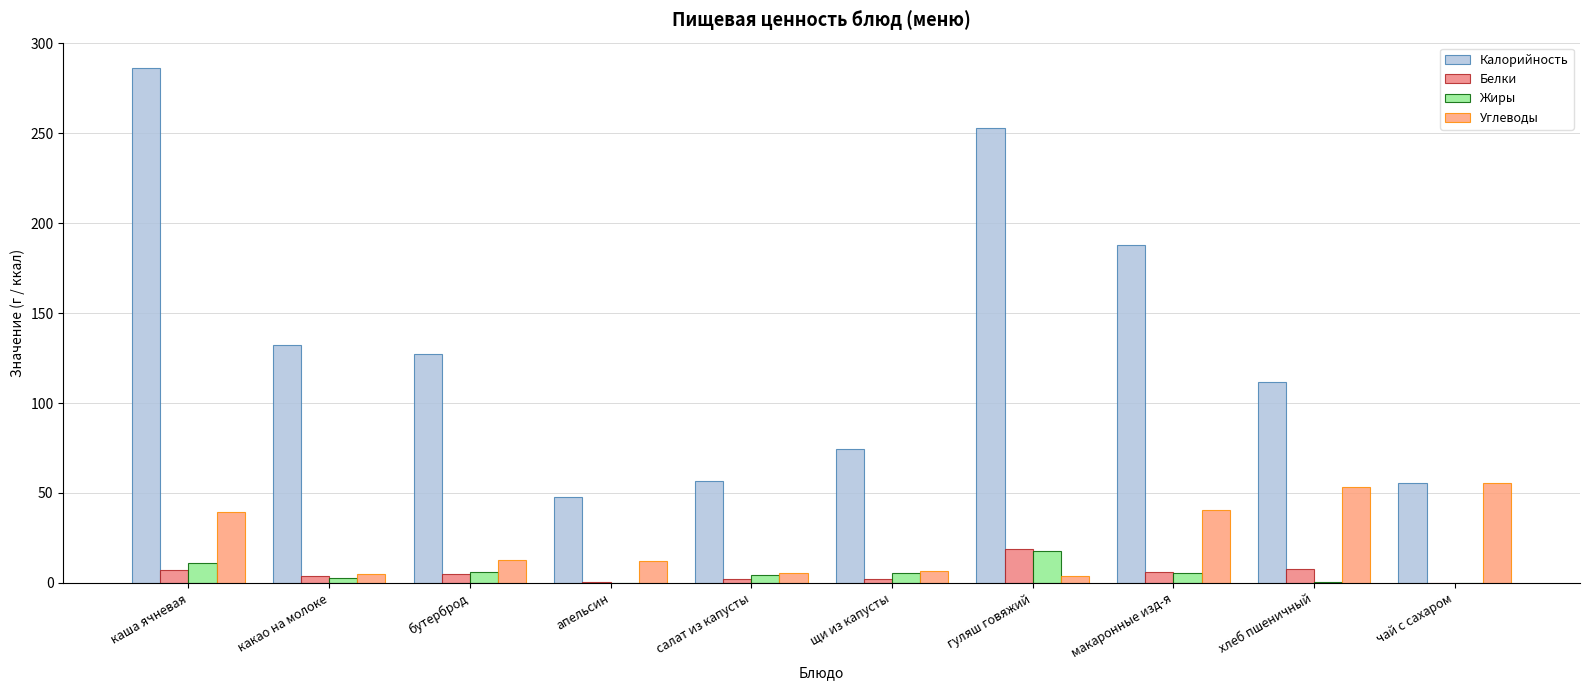

What is the difference between the highest and lowest values at салат из капусты?

54.4